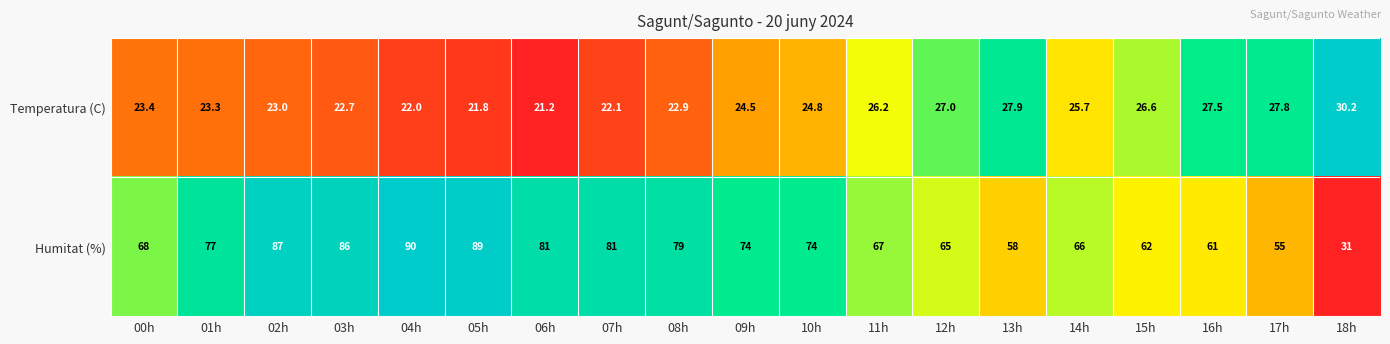

Which series has the largest range (max minus min)?

Humitat (%)